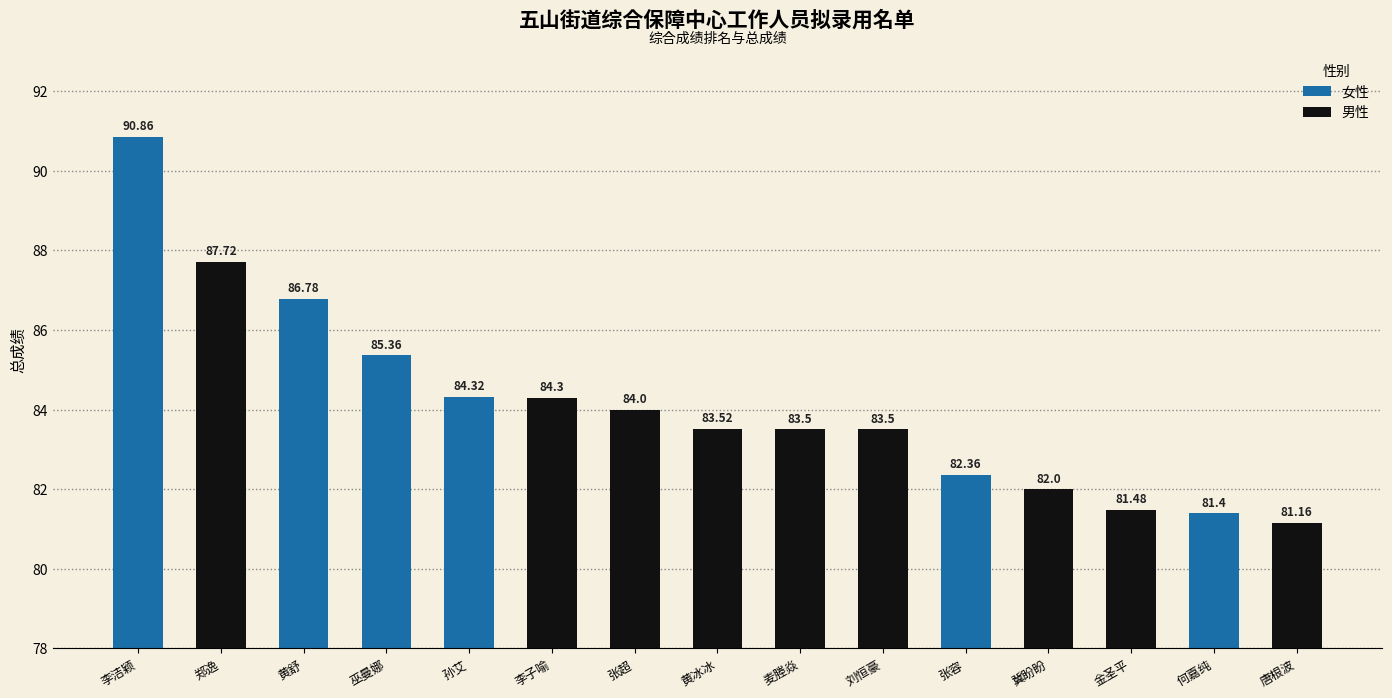

Rank the categories by value from lowest to highest.

唐根波, 何嘉纯, 金圣平, 冀盼盼, 张容, 麦塍焱, 刘恒豪, 黄冰冰, 张超, 李子喻, 孙艾, 巫曼娜, 黄舒, 郑逸, 李洁颖